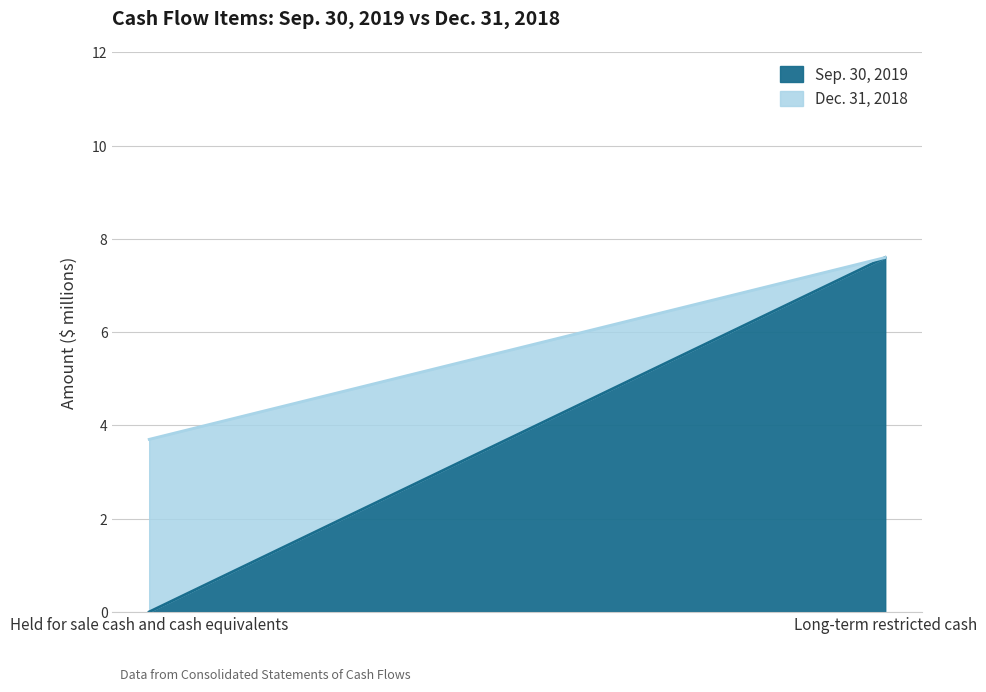

At Held for sale cash and cash equivalents, list the series in order from largest to smallest.

Dec. 31, 2018, Sep. 30, 2019